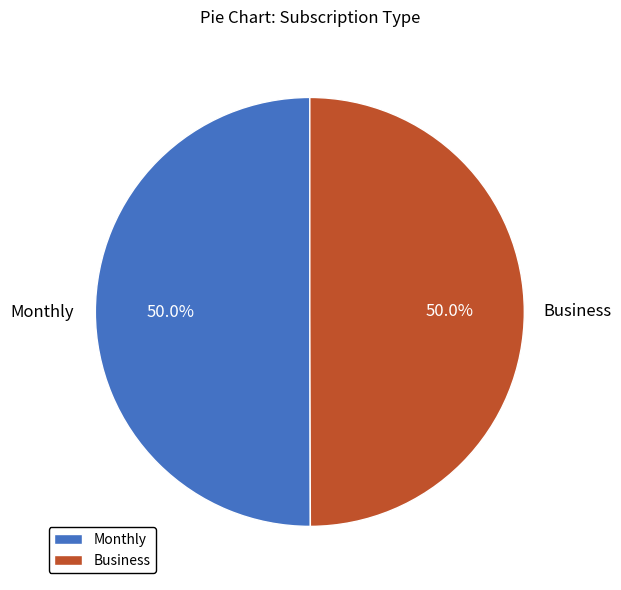

What is the ratio of the value at Monthly to the value at Business?

1.0